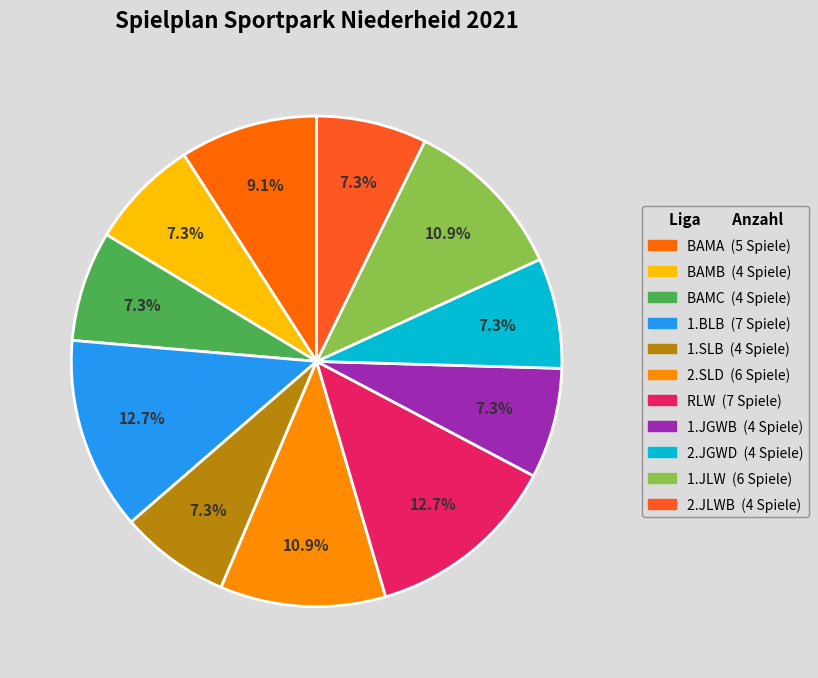

How many slices are in this pie chart?

11